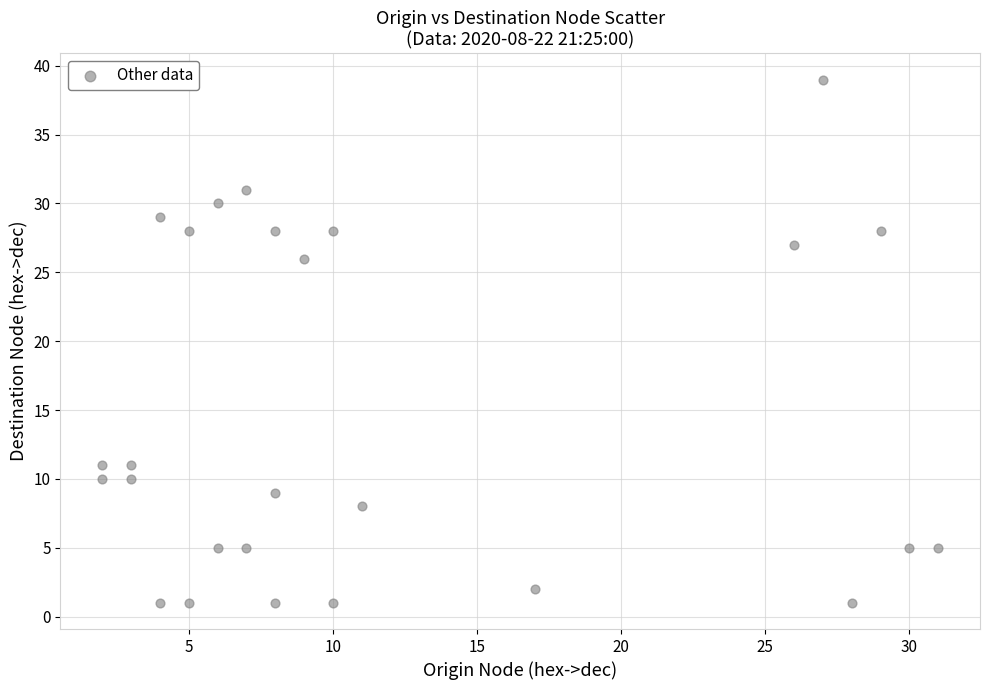

What is the range of Y values (max minus min)?

38